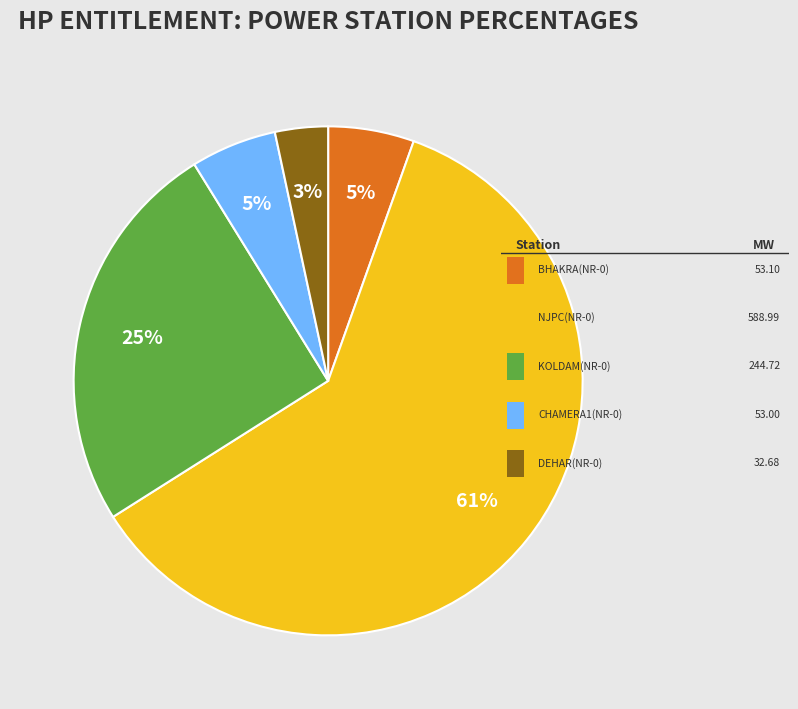

To the nearest percent, what is the average slice percentage?

20%